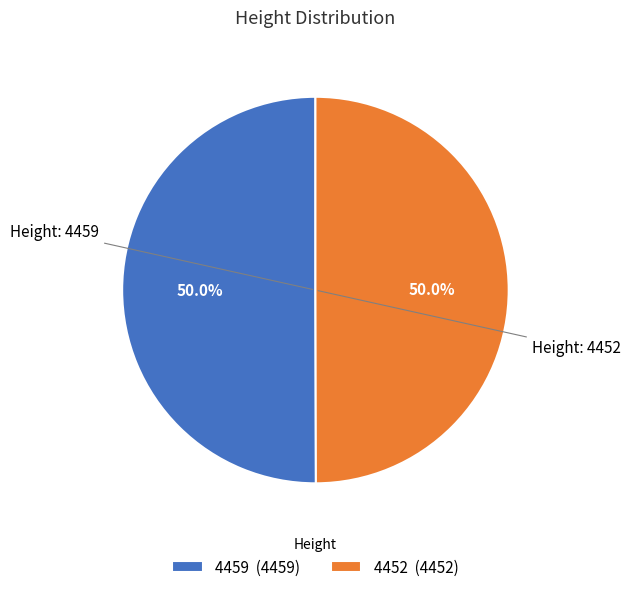

What is the ratio of the value at 4452 (4452) to the value at 4459 (4459)?

1.0